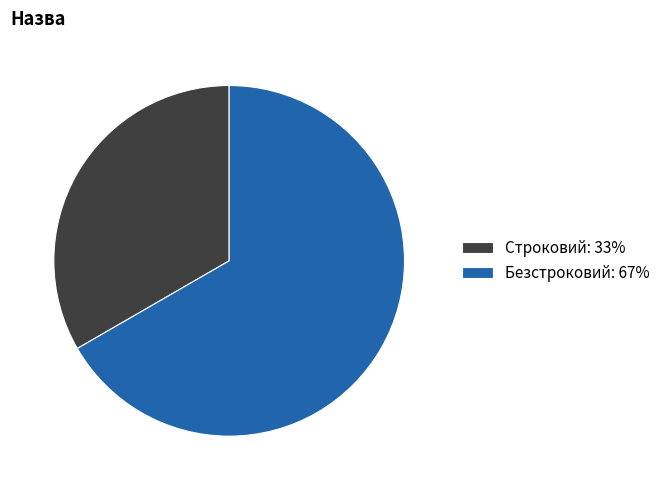

Which slice is the largest?

Безстроковий